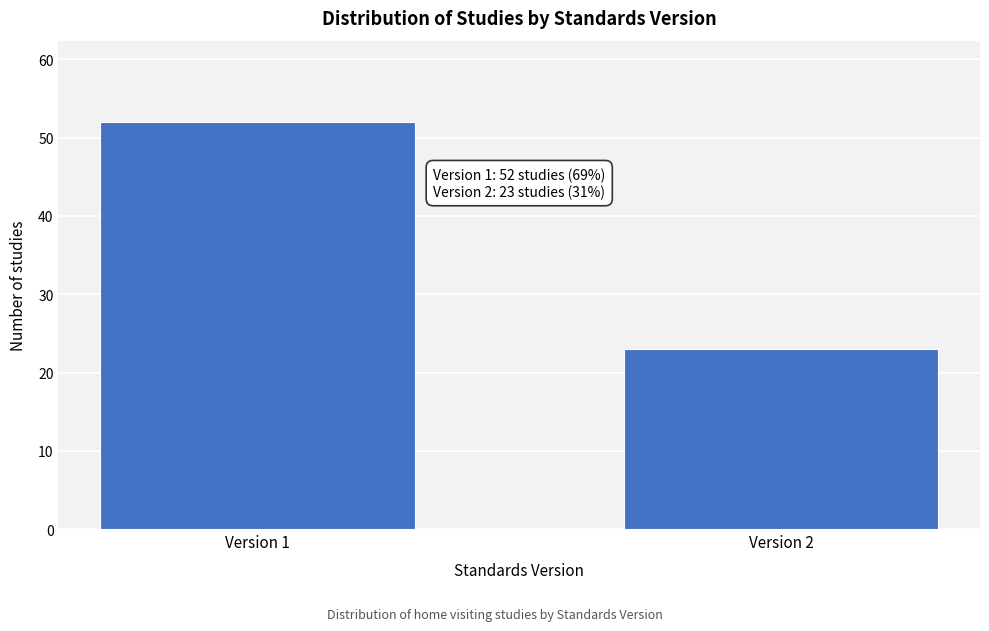

Reading left to right, list all the values displayed in this chart.

Version 1=52	Version 2=23